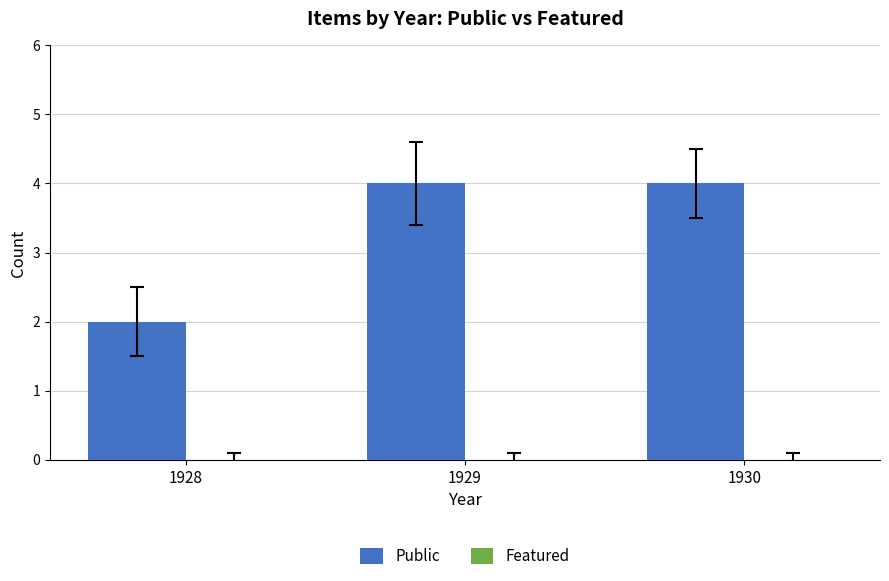

Is it true that the value at 1930 is 2?

False